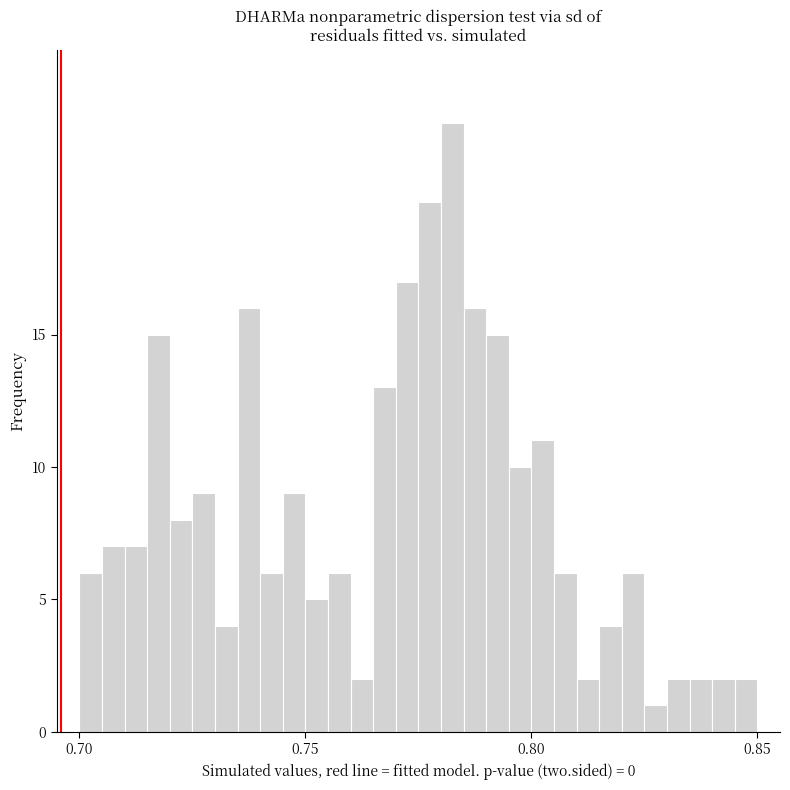

Read against the x-axis, roughly where is the centre of the tallest bar?

0.785